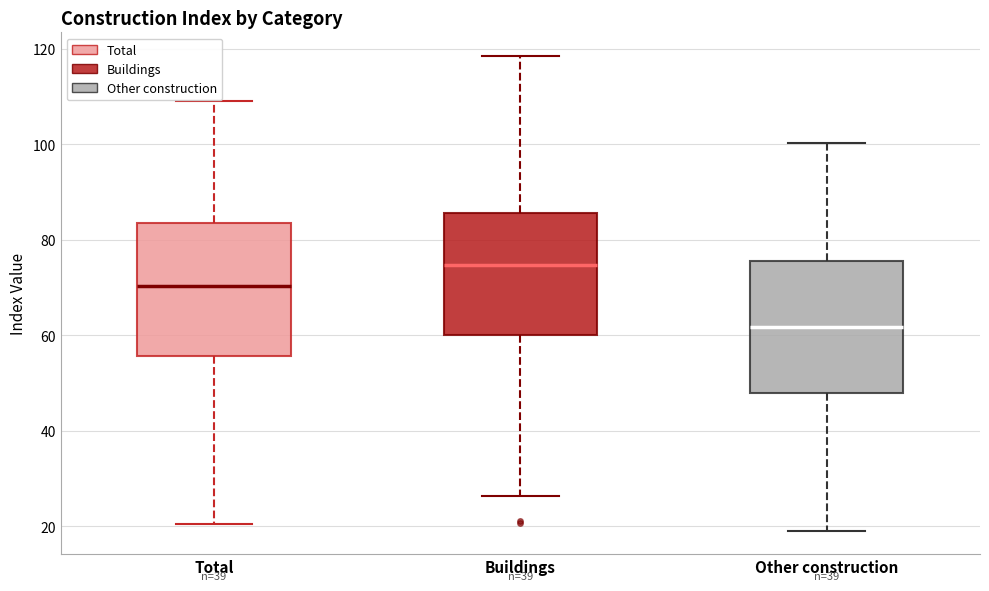

Where does the lower whisker of the box for Other construction end on the y-axis? The values are not printed on the chart, so give them approximately, as read against the axis.

20